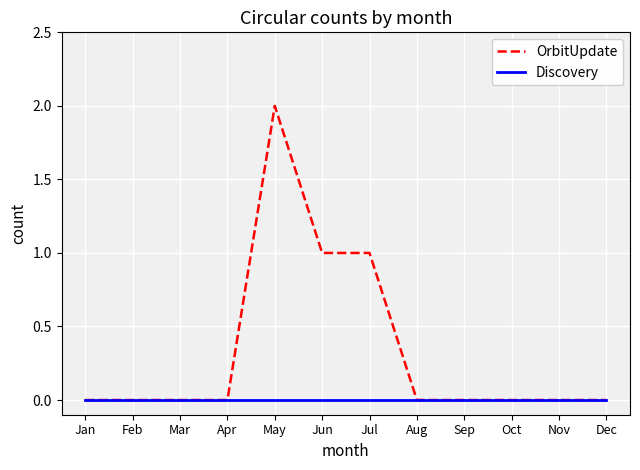

Reading left to right, transcribe all the data shown in this chart.

OrbitUpdate: 0	0	0	0	2	1	1	0	0	0	0	0
Discovery: 0	0	0	0	0	0	0	0	0	0	0	0